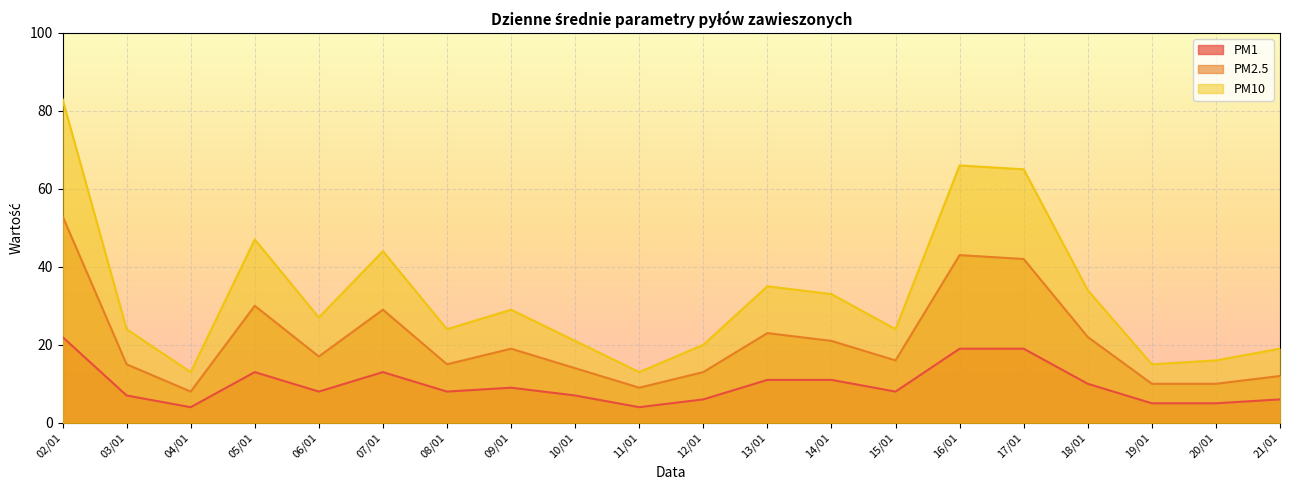

What is the minimum value for PM2.5?

8